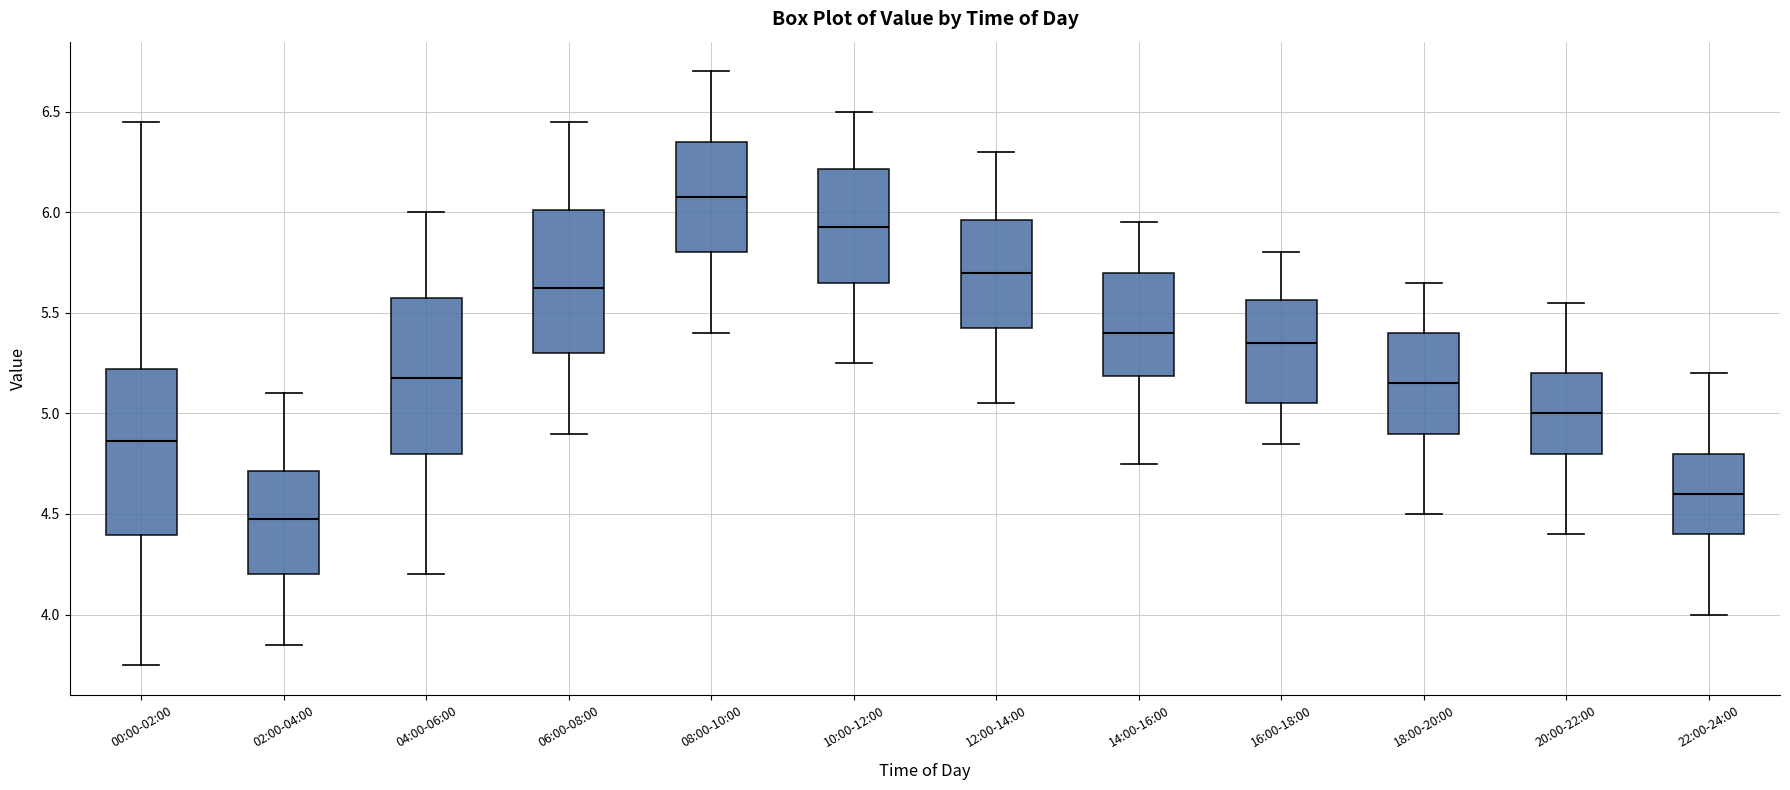

Reading left to right, transcribe this box plot: for each box, give where its median line is, the range the box spans, and where its two whiskers end, as read against the y-axis. The values are not printed on the chart, so give them approximately, as read against the axis.

00:00-02:00: median 4.85, box 4.40 to 5.20, whiskers 3.75 to 6.45
02:00-04:00: median 4.50, box 4.20 to 4.70, whiskers 3.85 to 5.10
04:00-06:00: median 5.20, box 4.80 to 5.60, whiskers 4.20 to 6.00
06:00-08:00: median 5.65, box 5.30 to 6.00, whiskers 4.90 to 6.45
08:00-10:00: median 6.10, box 5.80 to 6.35, whiskers 5.40 to 6.70
10:00-12:00: median 5.95, box 5.65 to 6.20, whiskers 5.25 to 6.50
12:00-14:00: median 5.70, box 5.45 to 5.95, whiskers 5.05 to 6.30
14:00-16:00: median 5.40, box 5.20 to 5.70, whiskers 4.75 to 5.95
16:00-18:00: median 5.35, box 5.05 to 5.55, whiskers 4.85 to 5.80
18:00-20:00: median 5.15, box 4.90 to 5.40, whiskers 4.50 to 5.65
20:00-22:00: median 5.00, box 4.80 to 5.20, whiskers 4.40 to 5.55
22:00-24:00: median 4.60, box 4.40 to 4.80, whiskers 4.00 to 5.20